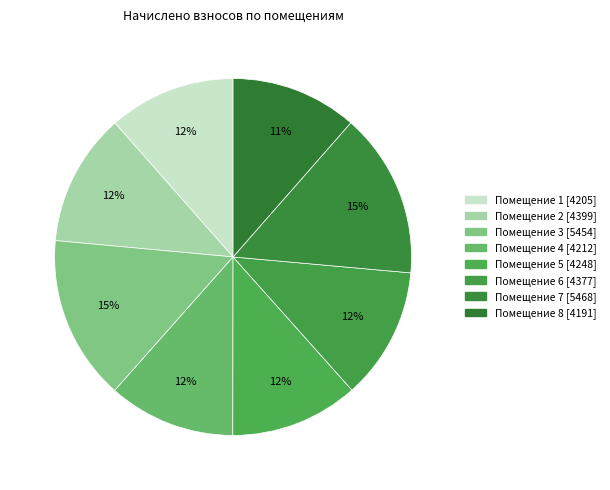

To the nearest percent, what is the average slice percentage?

12%